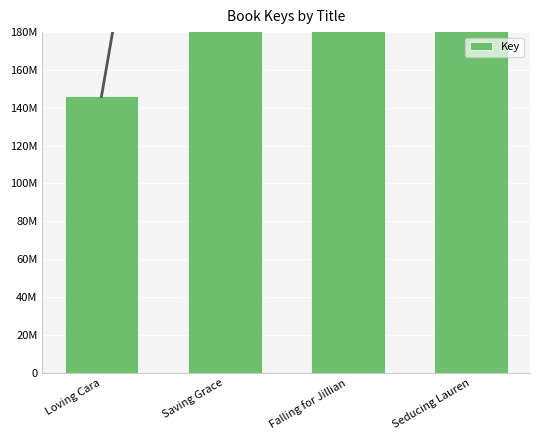

What is the sum of all values?

1524708567